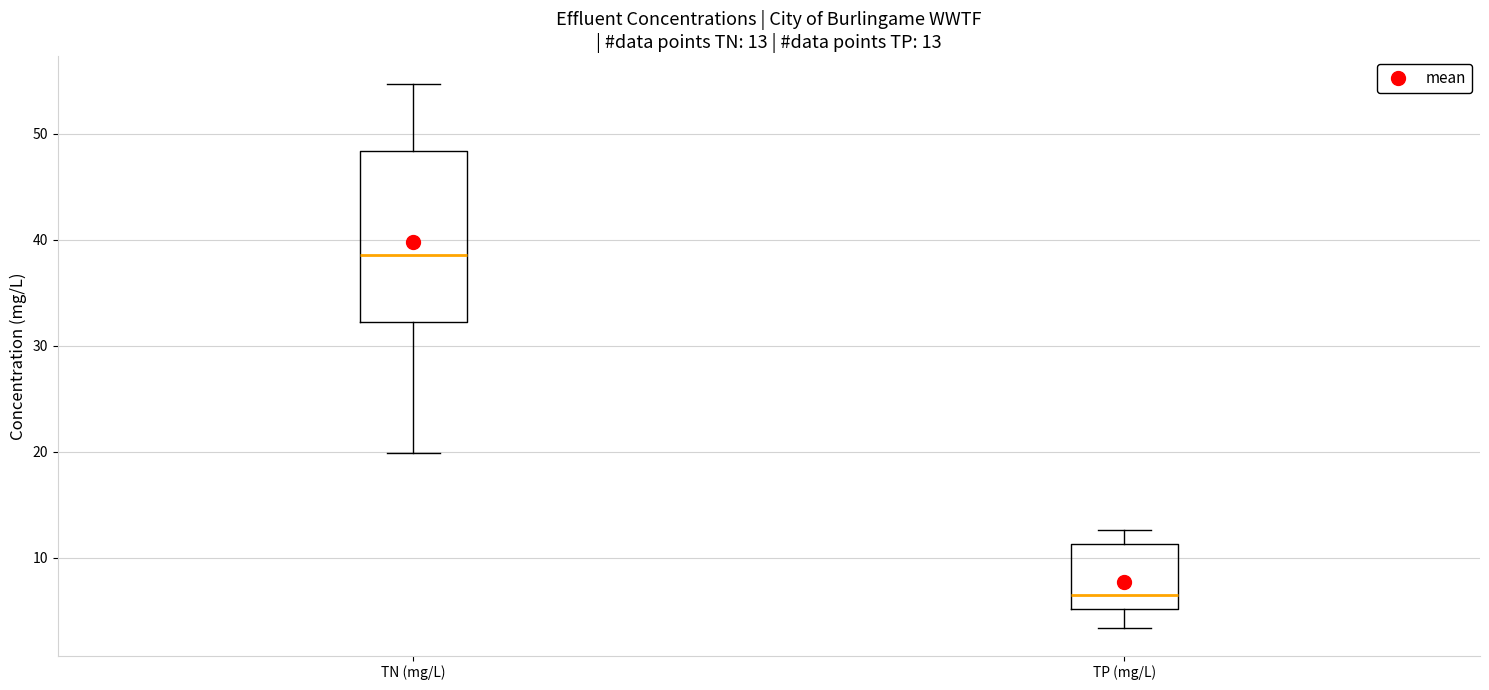

Comparing the boxes themselves (not the whiskers), which one is the tallest?

TN (mg/L)